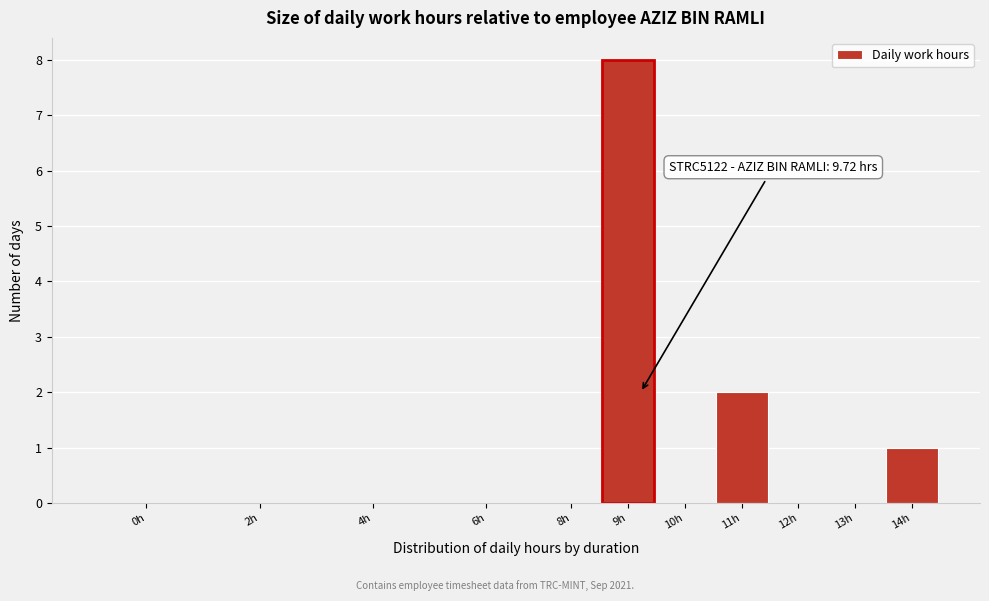

Reading left to right, extract all data points from this chart.

0h=0	2h=0	4h=0	6h=0	8h=0	9h=8	10h=0	11h=2	12h=0	13h=0	14h=1